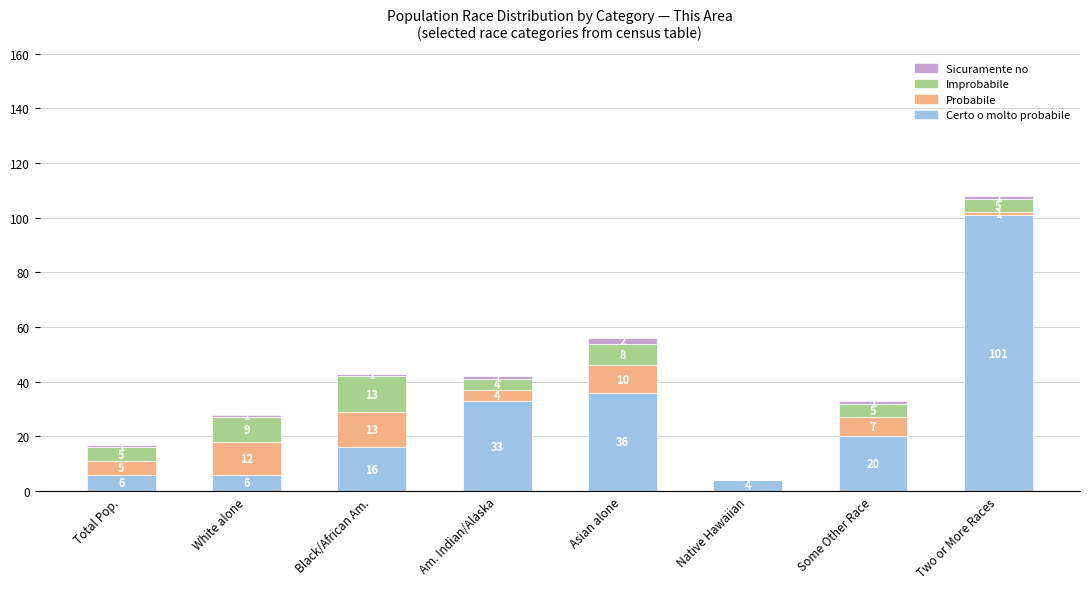

Read the Certo o molto probabile value at White alone, to the nearest 5.

5